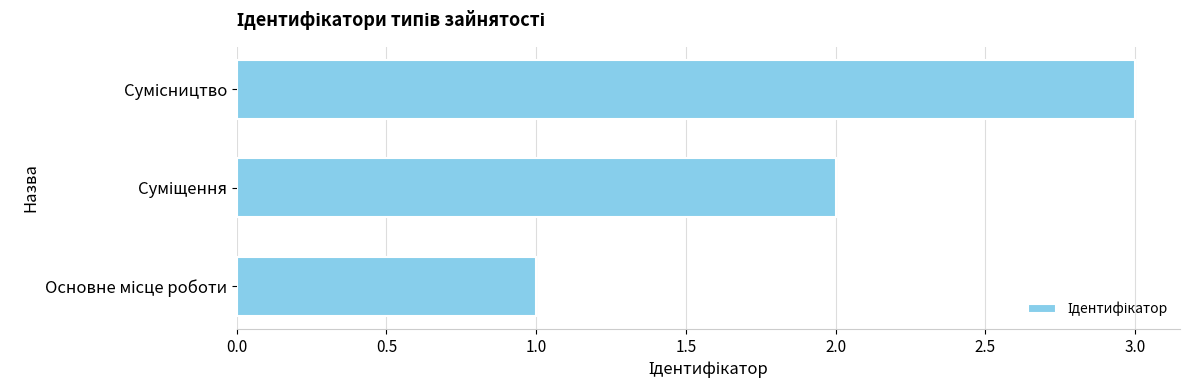

What is the sum of all values?

6